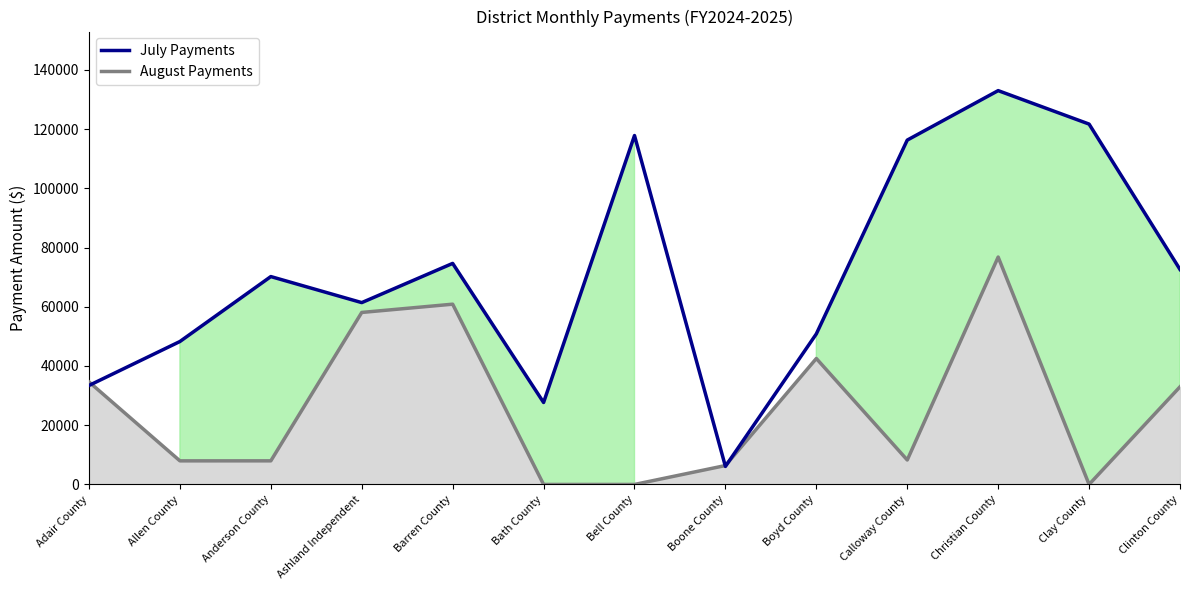

Rank the series by their maximum value, from highest to lowest.

July Payments, August Payments